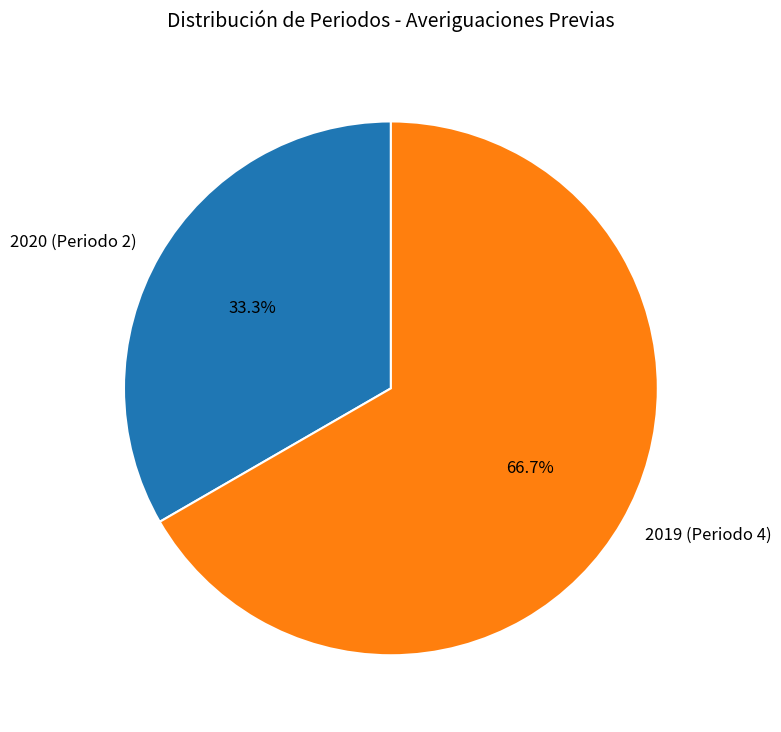

To the nearest percent, what is the difference between the largest and smallest slice percentages?

33%